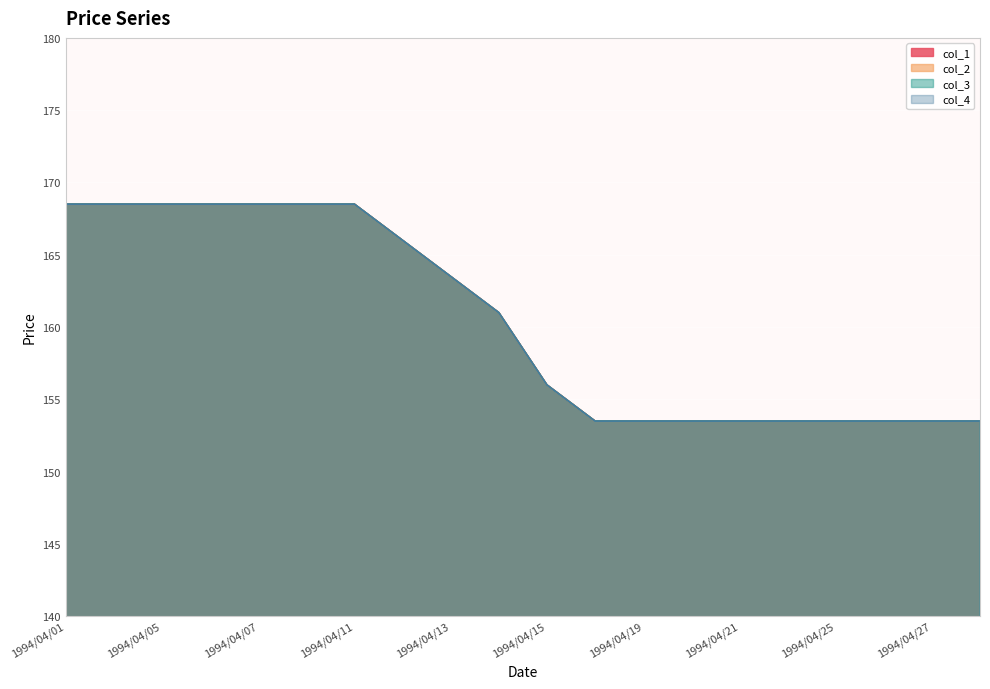

The col_2 series shows 168.5 at 1994/04/06. True or false?

True